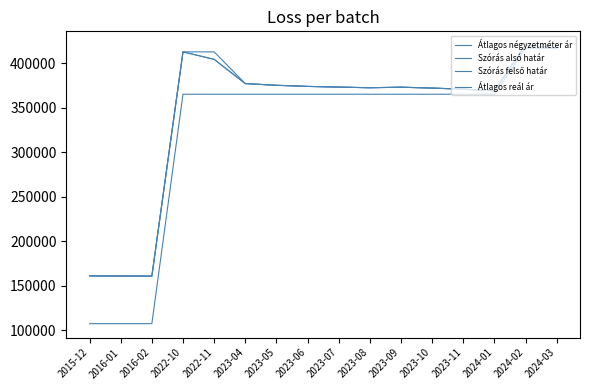

Which category has the lowest value in the Átlagos négyzetméter ár series?

2015-12